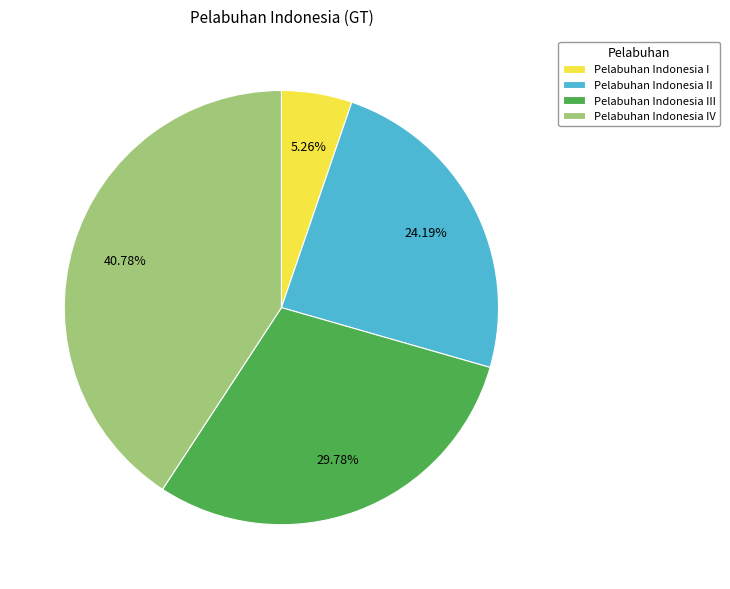

Which slice is the smallest?

Pelabuhan Indonesia I